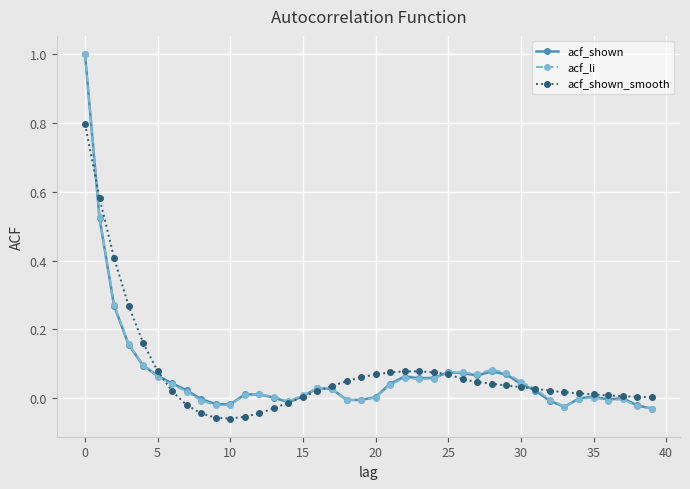

How many categories are shown in the chart?

40